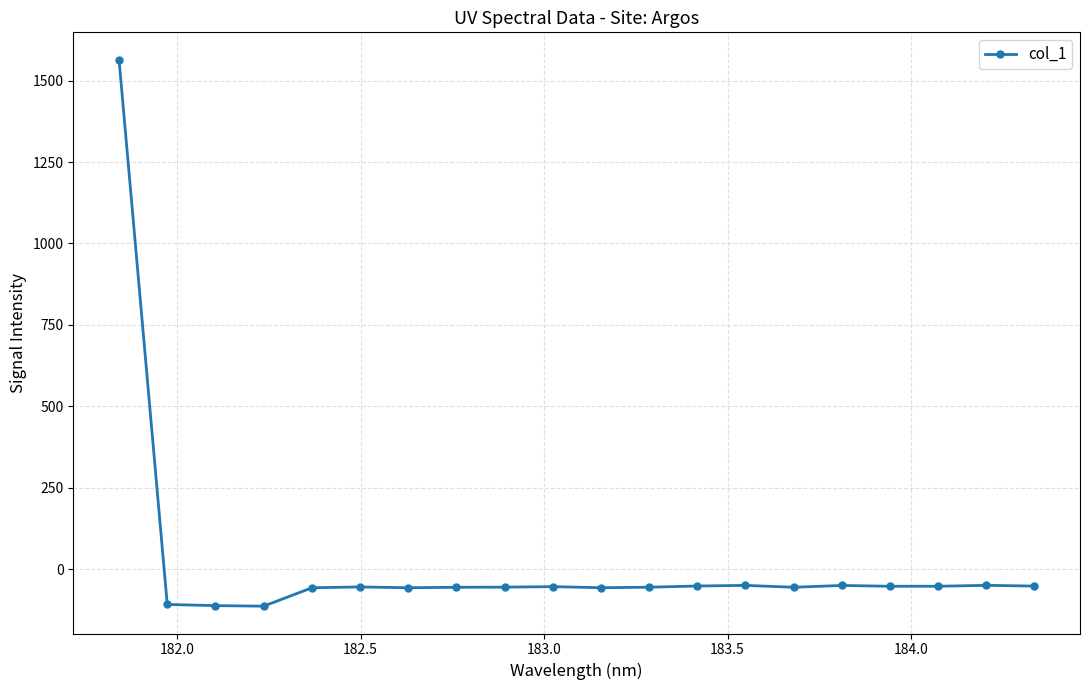

What is the value of the 18th point from the left?

-52.9